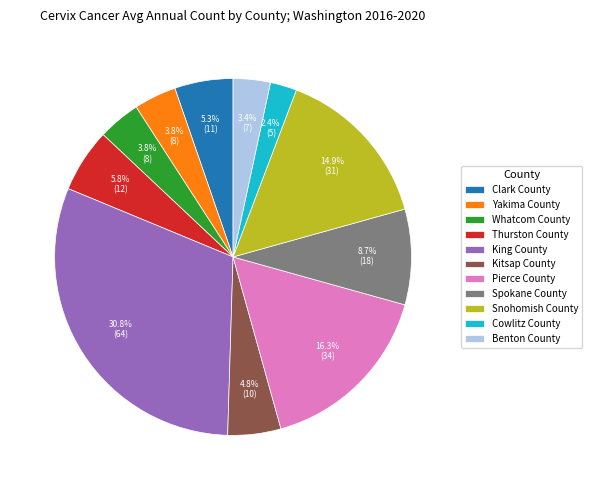

Is there any slice that represents more than half of the pie?

No